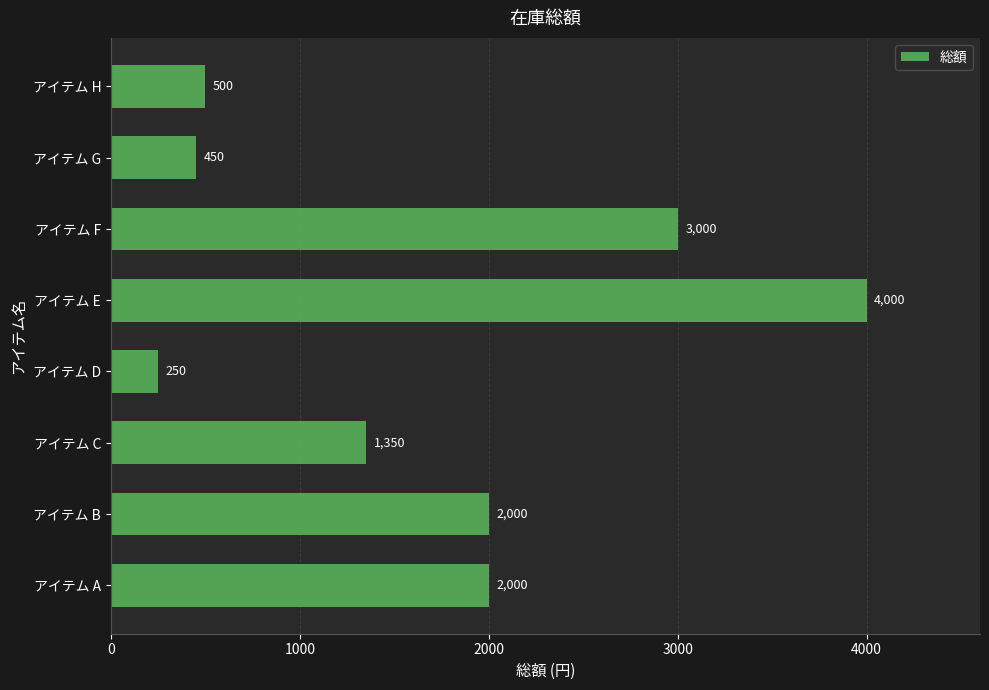

What is the average value?

1694